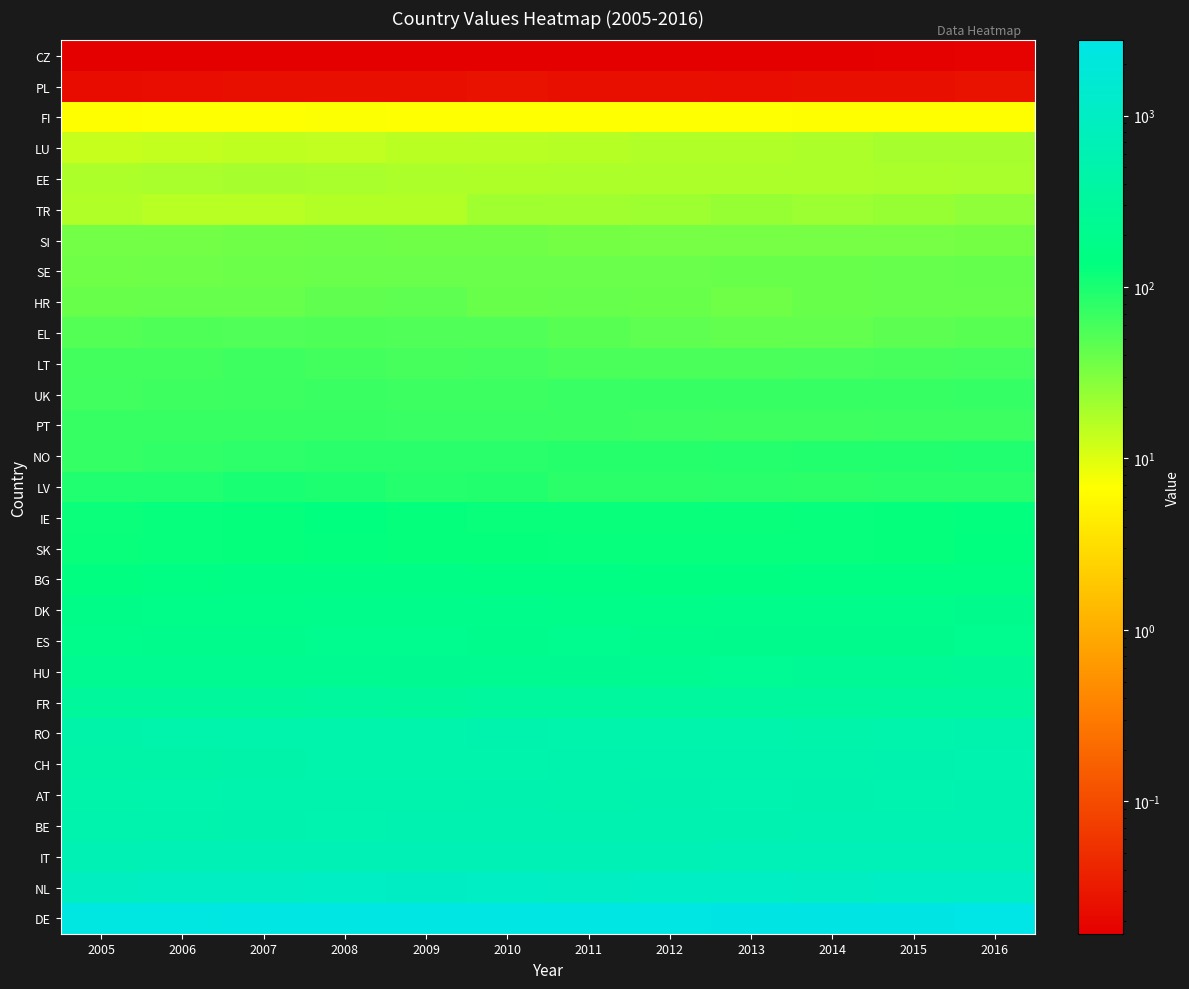

Rank the series at 2014 from highest to lowest value.

DE, NL, IT, BE, AT, CH, RO, FR, HU, ES, DK, BG, SK, IE, NO, LV, UK, PT, LT, EL, SE, HR, SI, TR, LU, EE, FI, PL, CZ